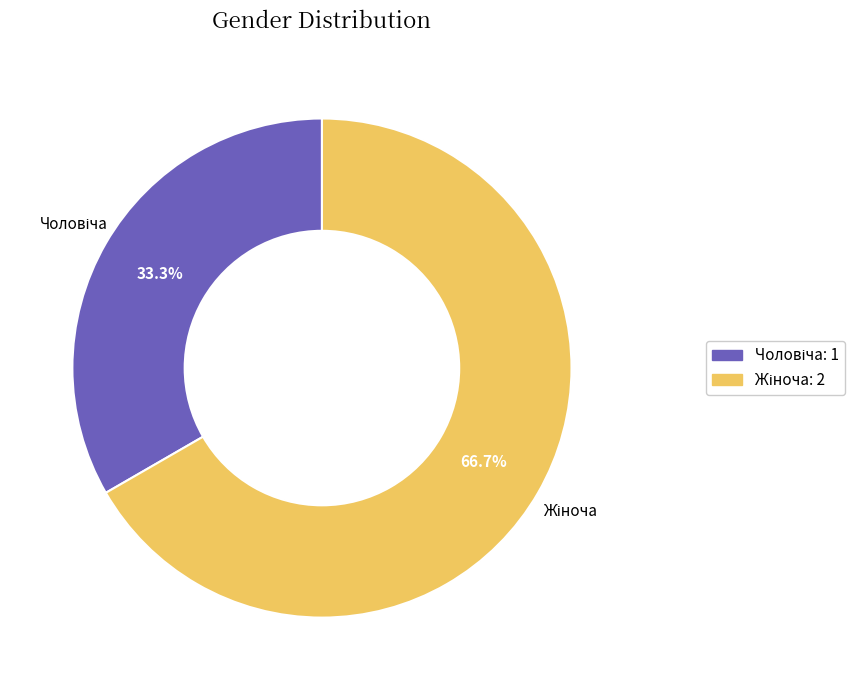

Is there a majority slice in this chart?

Yes